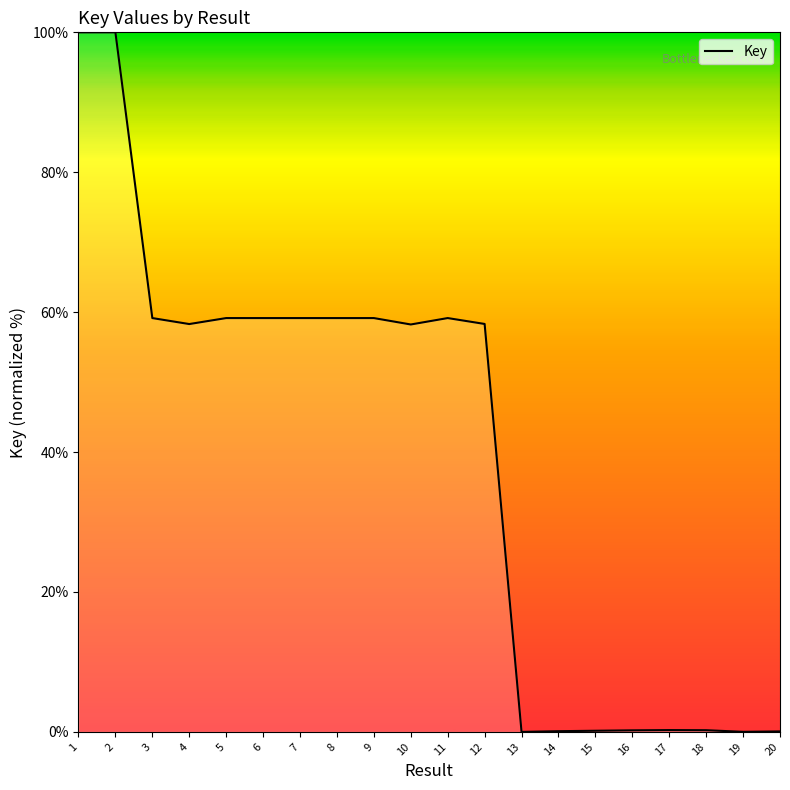

How many lines are shown in the chart?

1